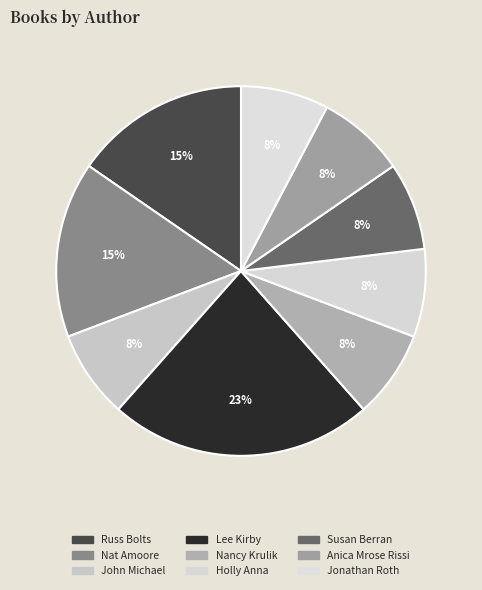

Which slice is the smallest?

John Michael